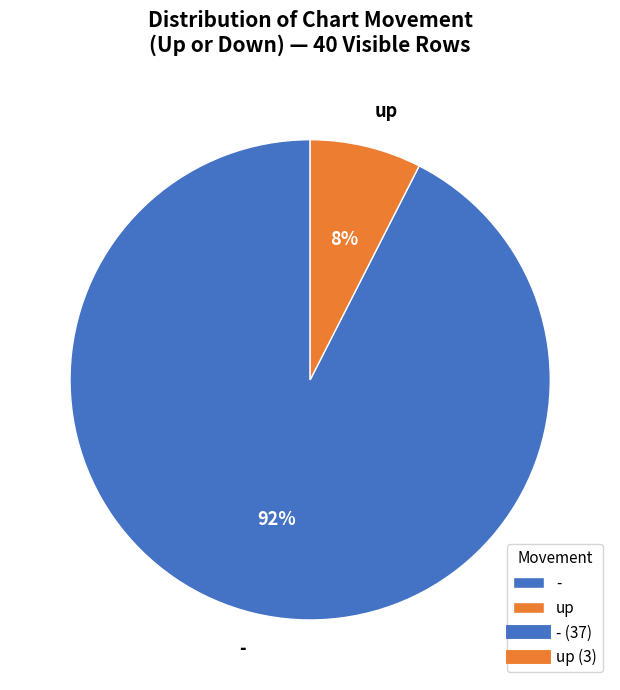

To the nearest percent, what portion does up represent?

8%